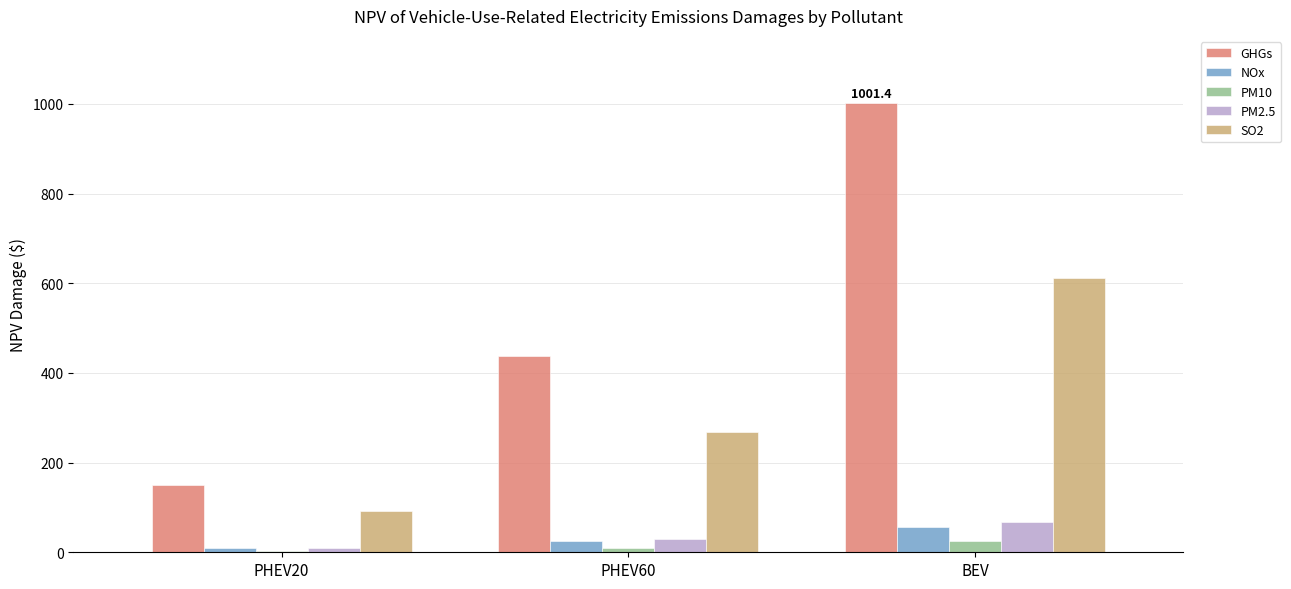

What value does the PM10 series have at PHEV20?

3.6